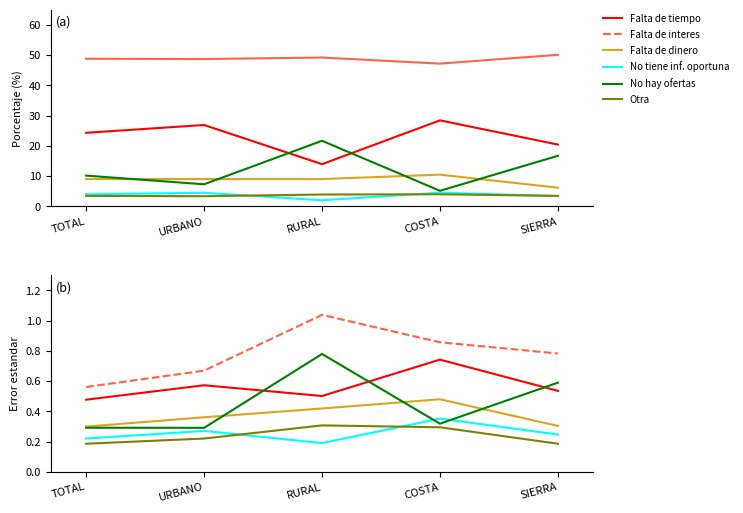

What is the sum of all No hay ofertas values?

2.3